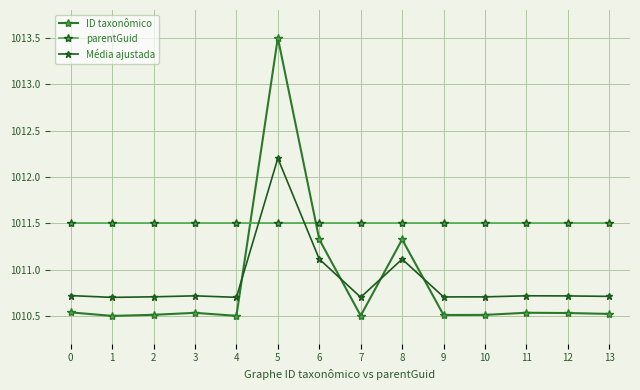

At which category does ID taxonômico reach its first local valley?

1